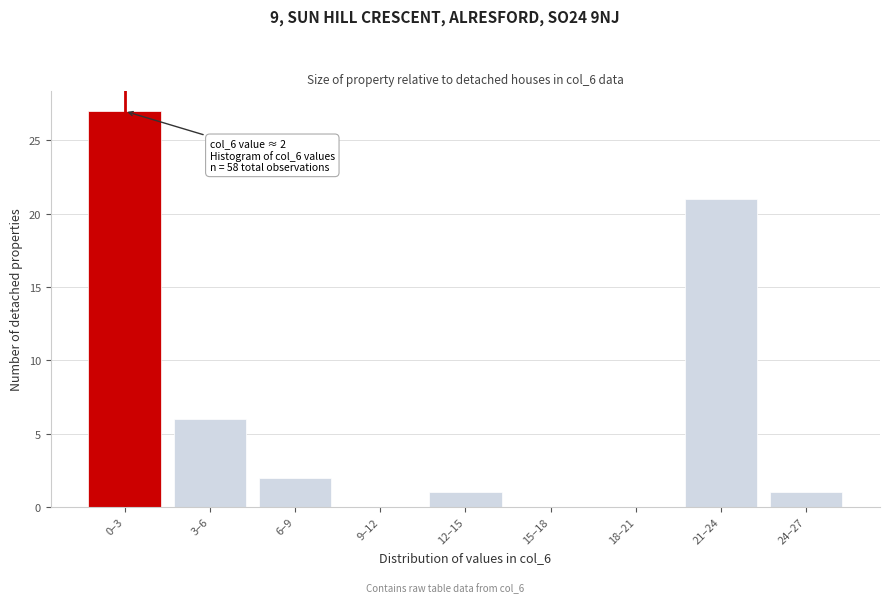

Reading left to right, extract all data points from this chart.

0–3=27	3–6=6	6–9=2	9–12=0	12–15=1	15–18=0	18–21=0	21–24=21	24–27=1